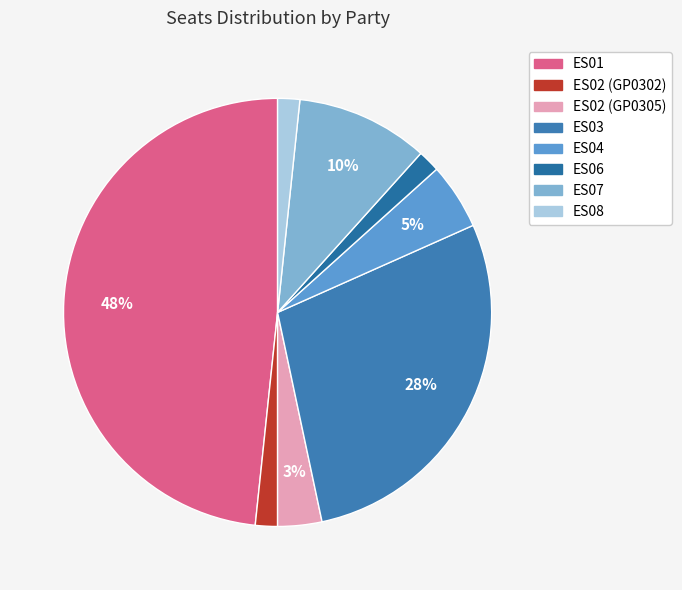

How many slices are in this pie chart?

8